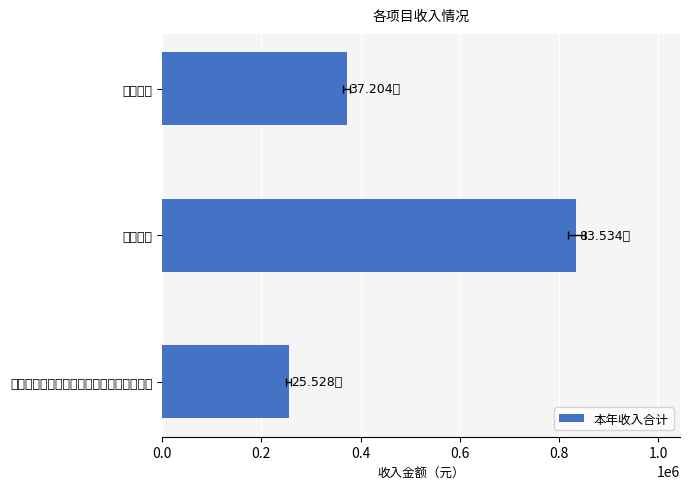

What is the greatest value displayed?

835344